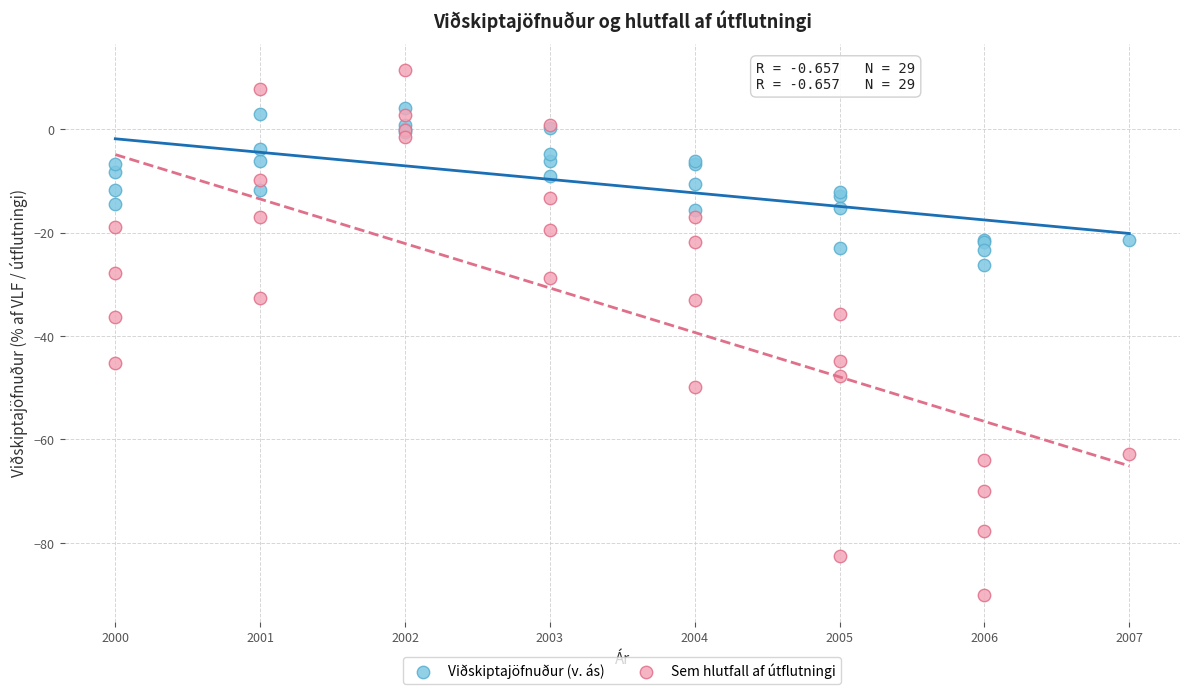

Which series contains the highest Y value?

Sem hlutfall af útflutningi